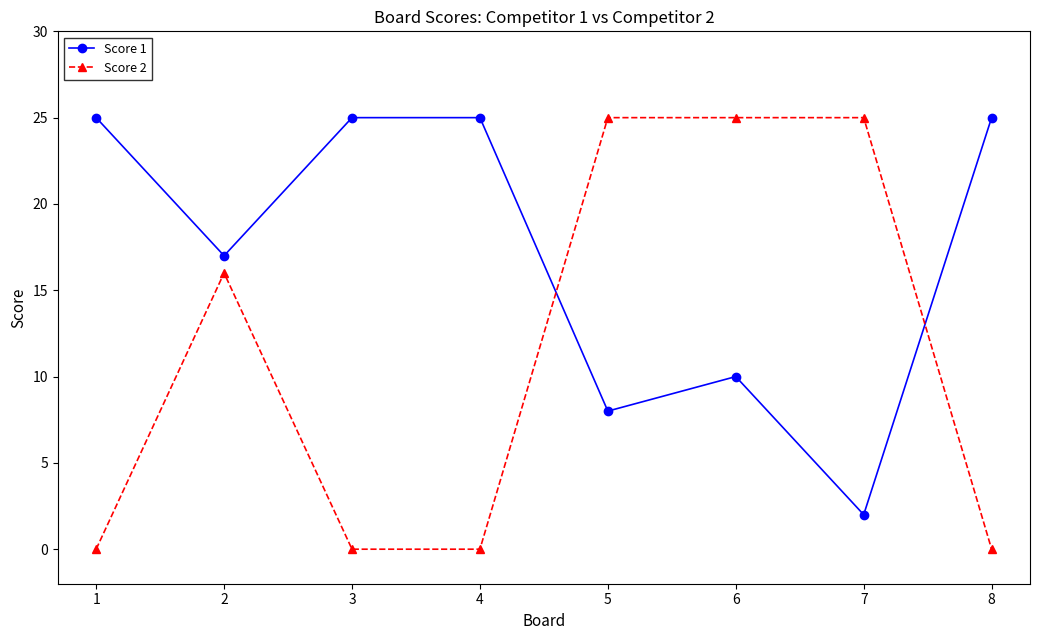

Reading right to left, what are all the values shown in this chart?

Score 1: 25	2	10	8	25	25	17	25
Score 2: 0	25	25	25	0	0	16	0